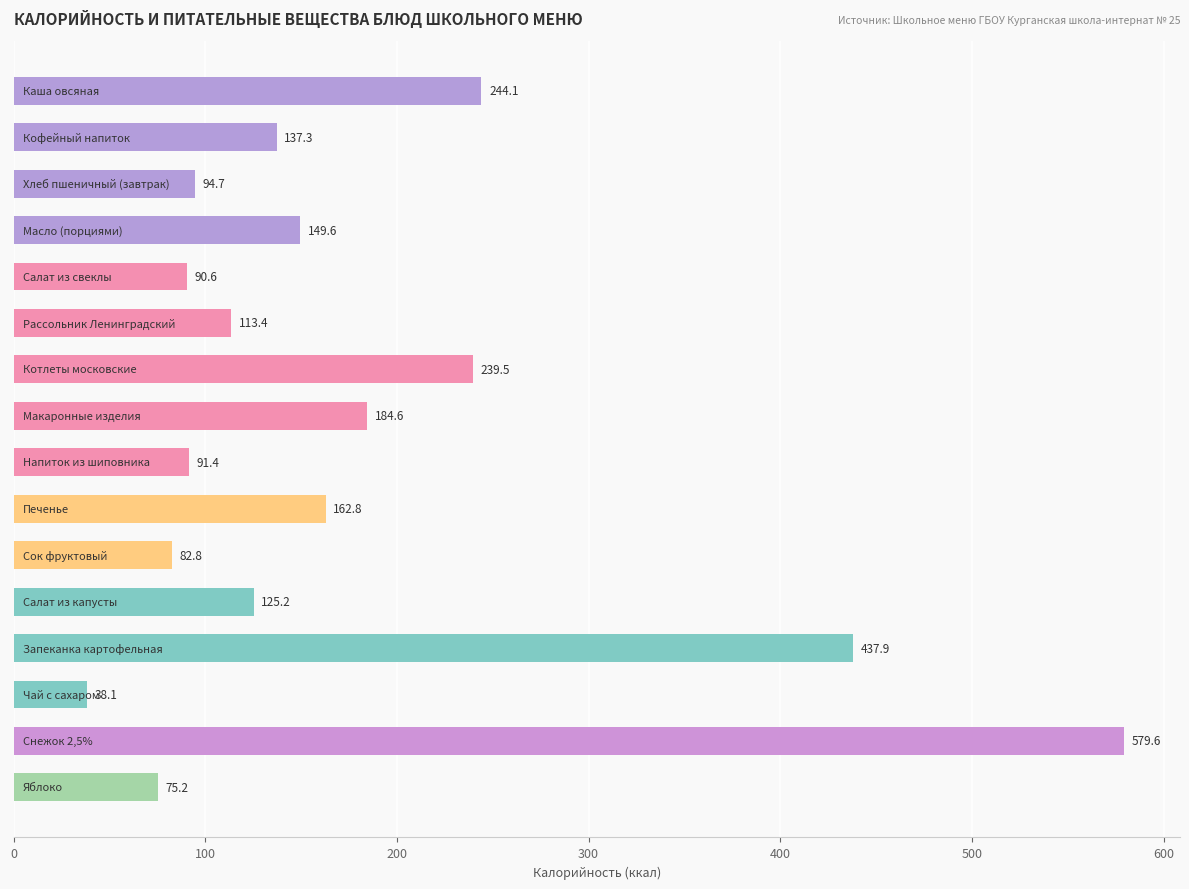

What is the maximum value shown in the chart?

579.6